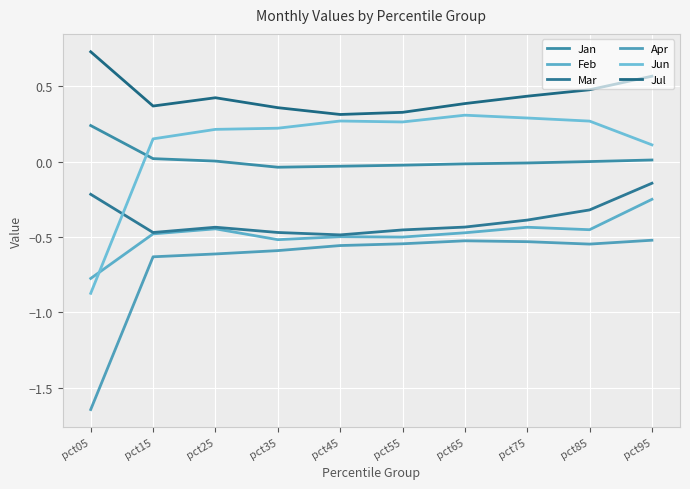

How many times do Mar and Jun cross each other?

1